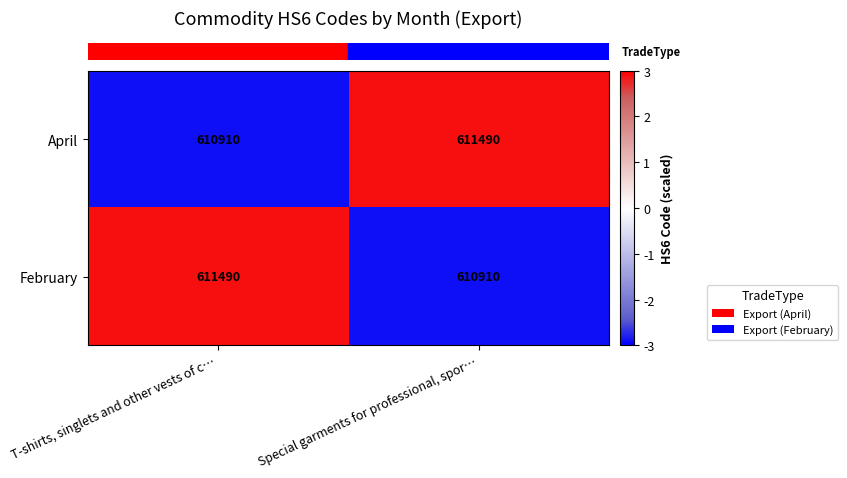

The value of April at T-shirts, singlets and other vests of c… is 610910. True or false?

True